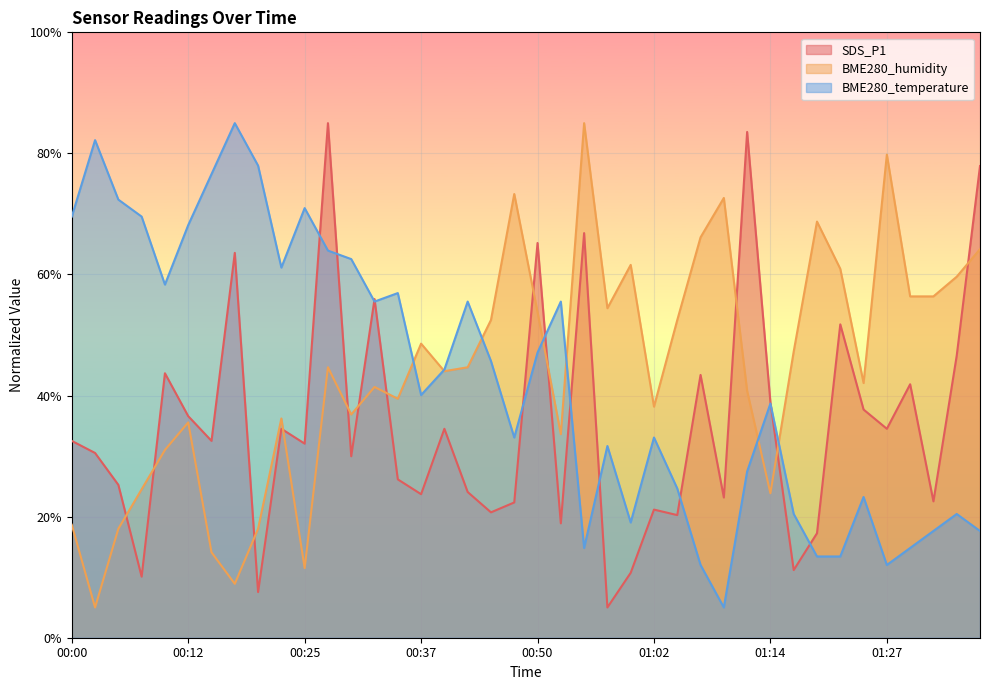

What is the label of the 28th point from the right?

00:30